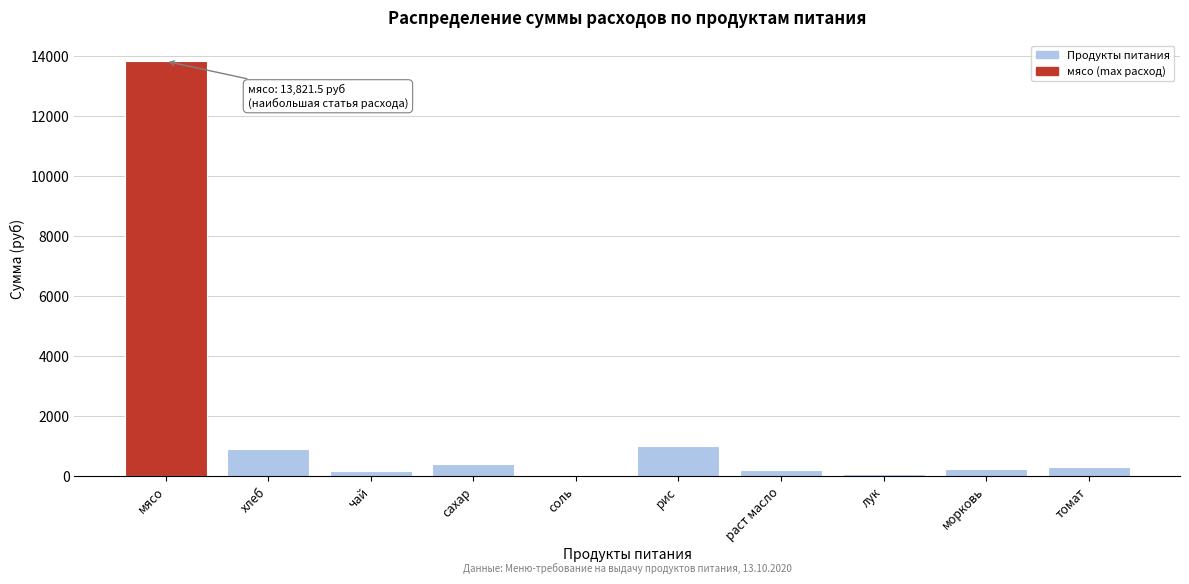

What is the greatest value displayed?

13821.5